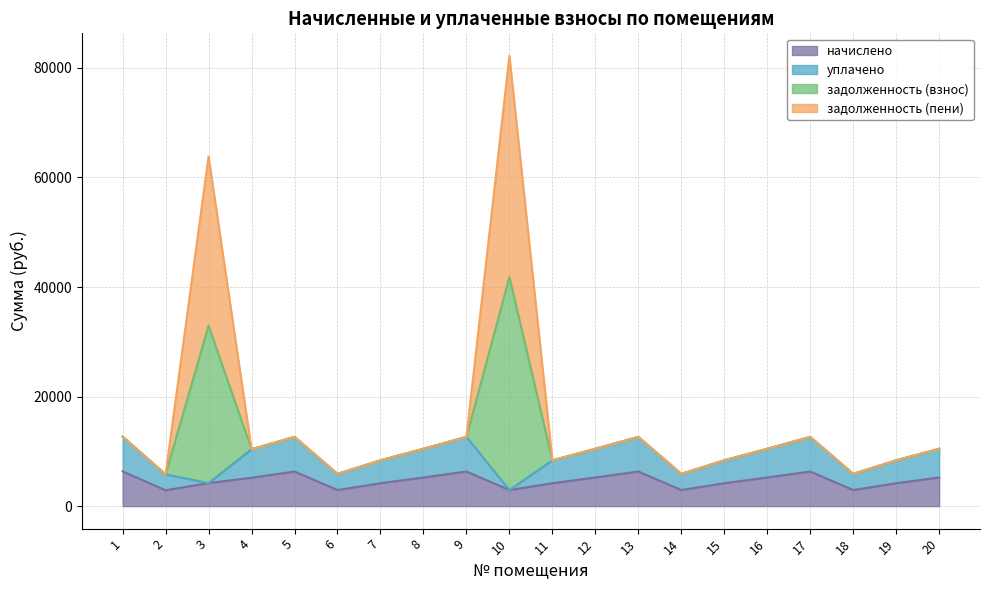

What is the maximum value for начислено?

6342.5